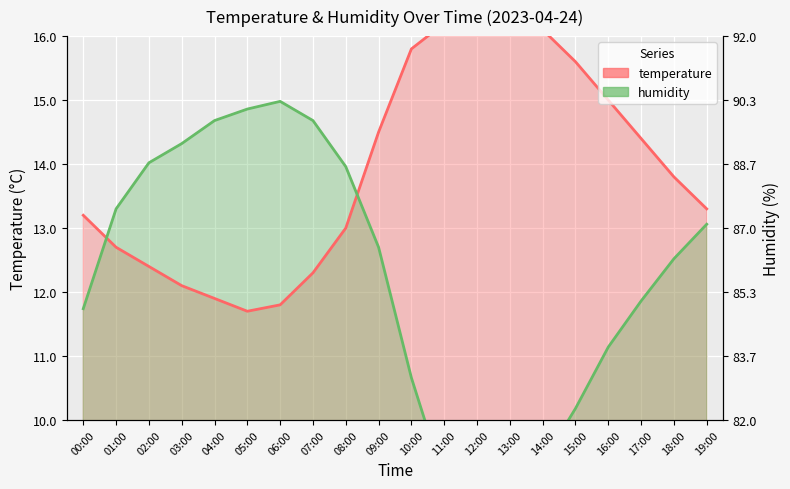

True or false: humidity and temperature cross at least once.

True